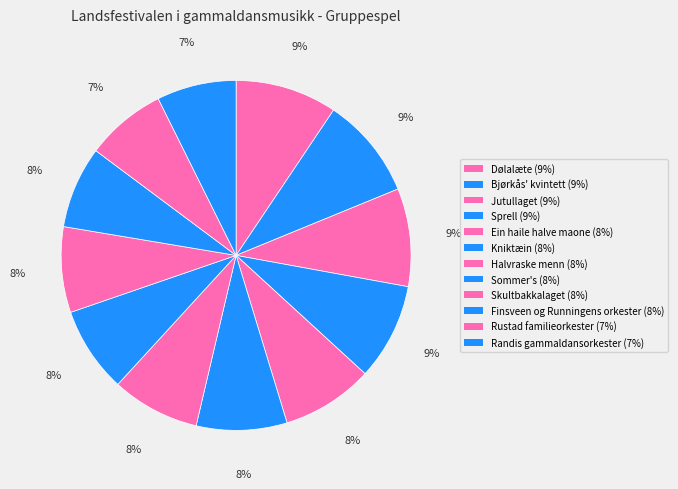

Is there any slice that represents more than half of the pie?

No